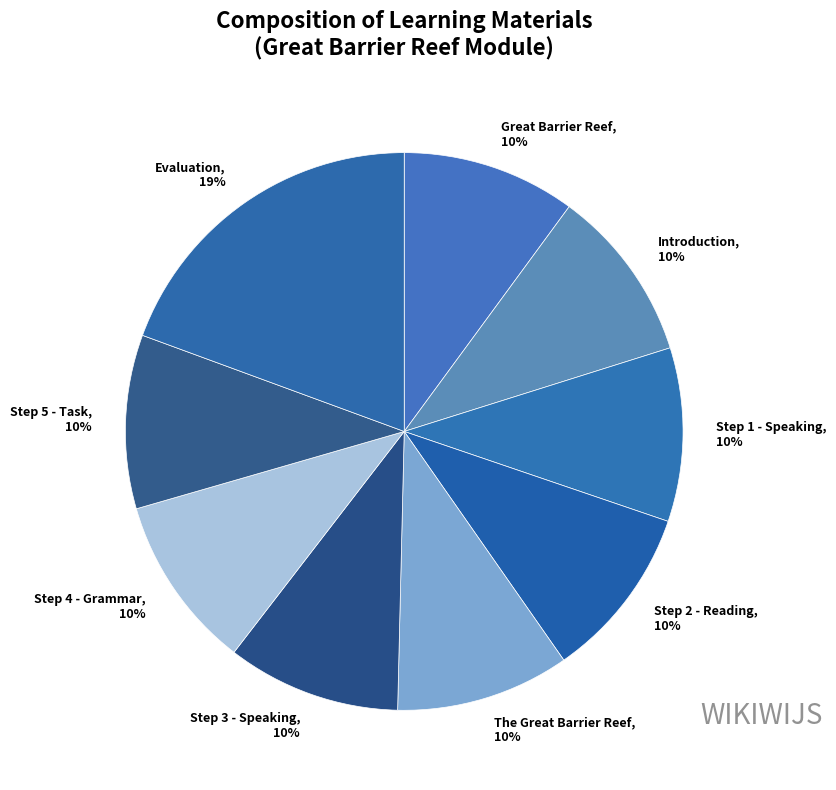

Approximately how many times larger is the value at Step 4 - Grammar compared to Introduction?

1.0